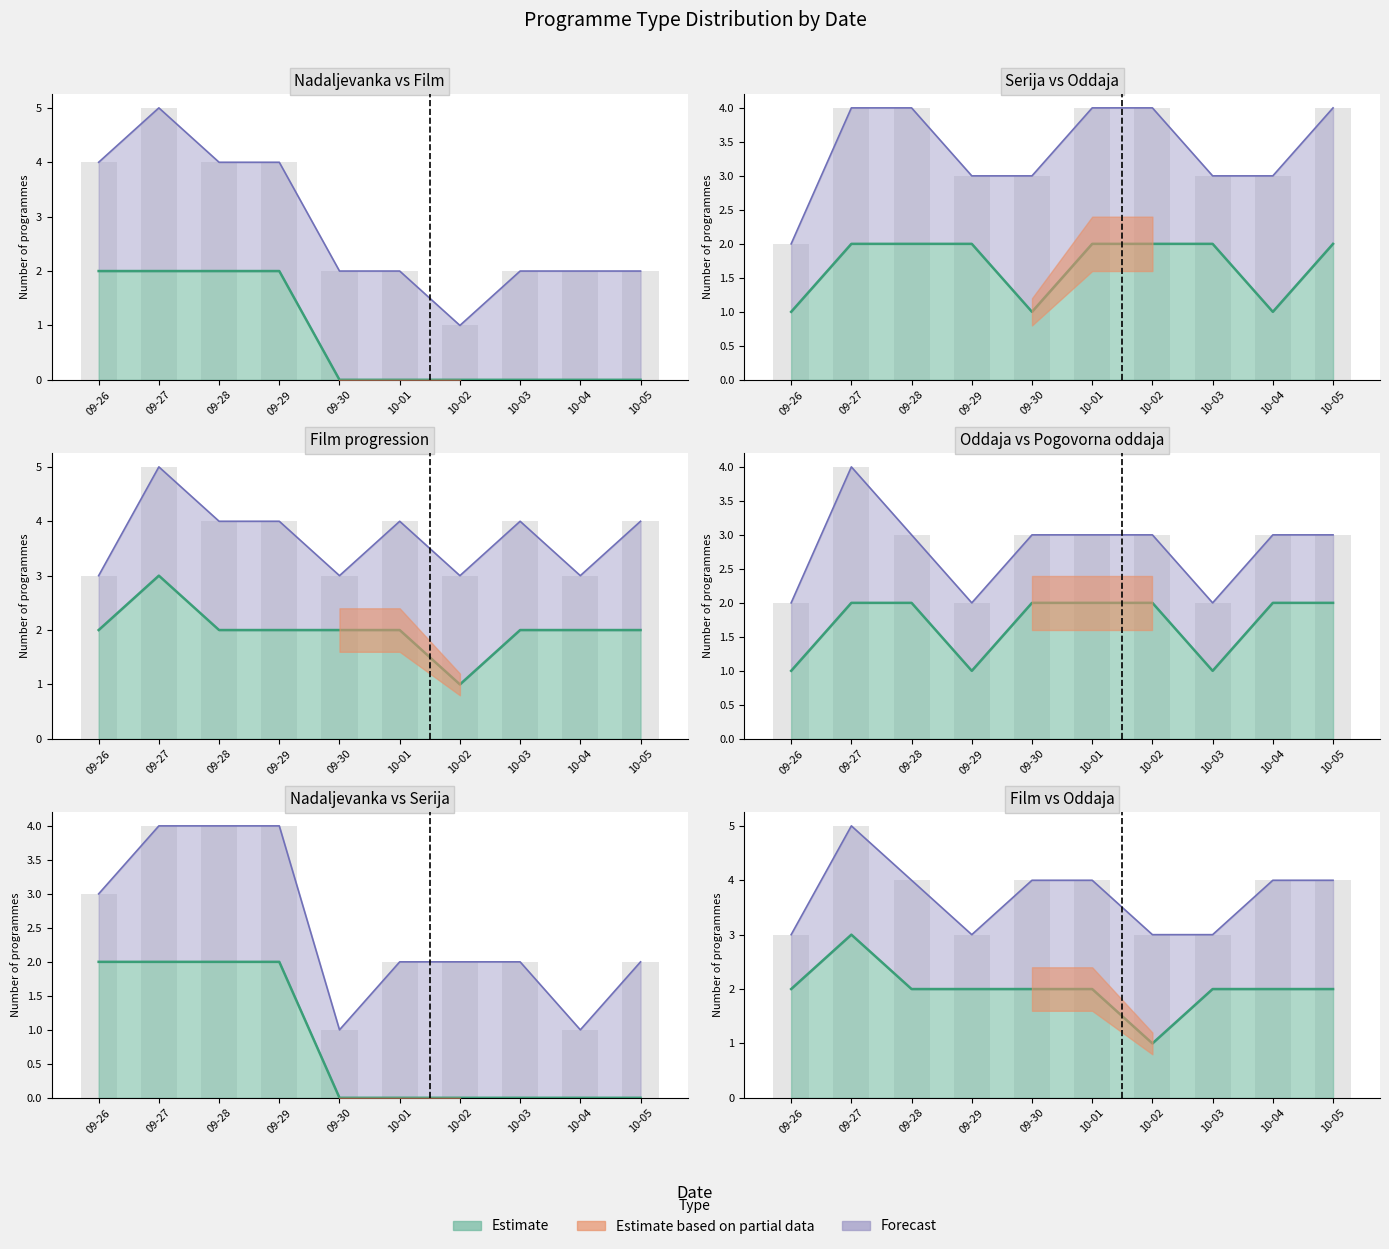

How many data points in nadaljevanka are above 0?

4